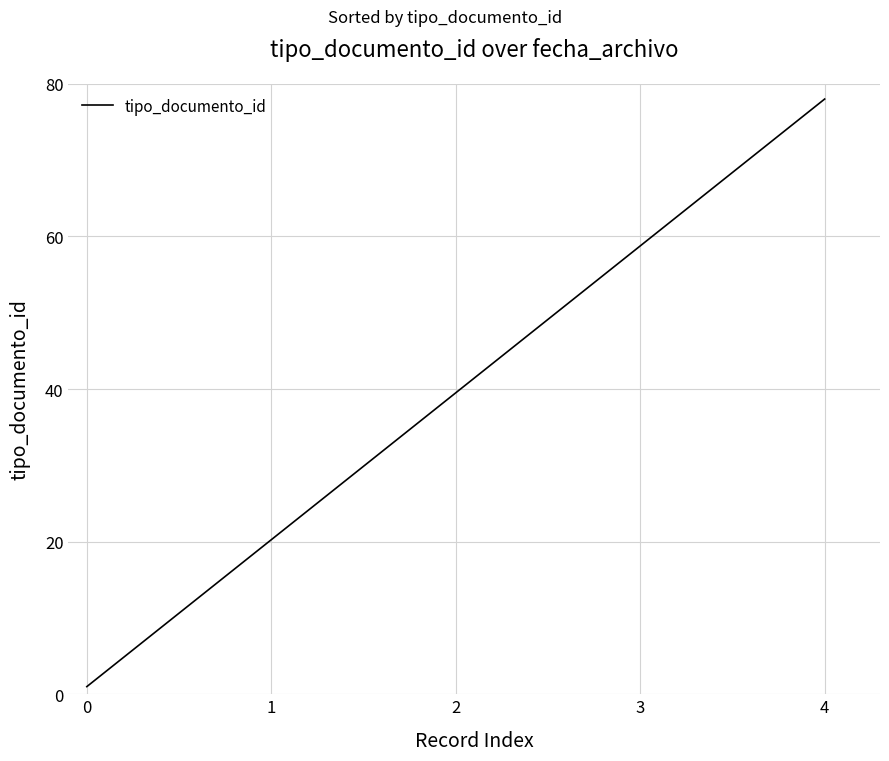

What is the average value?

39.5